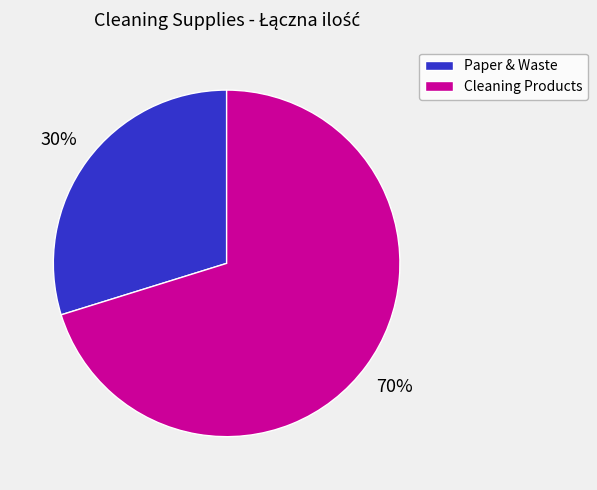

Does any single category account for the majority?

Yes